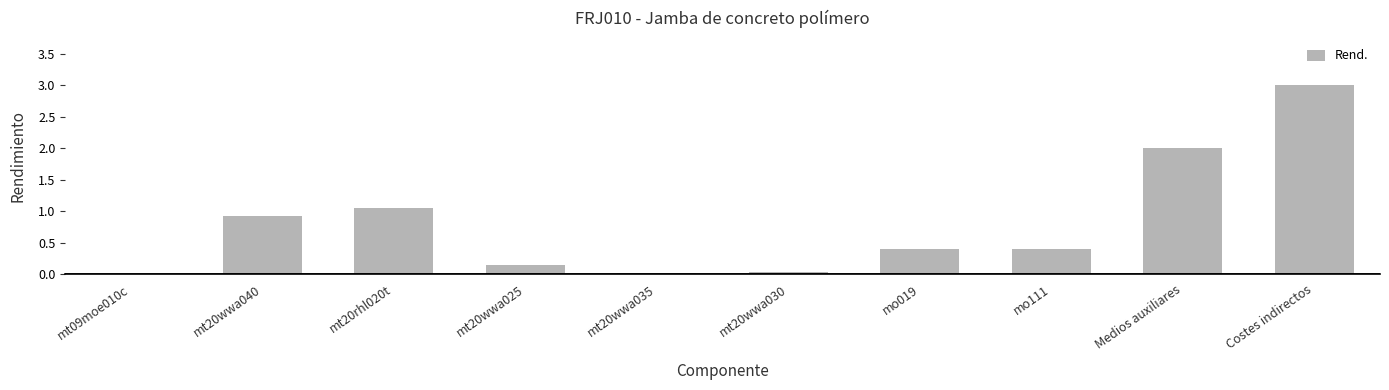

The value at Medios auxiliares is 0.6. True or false?

False